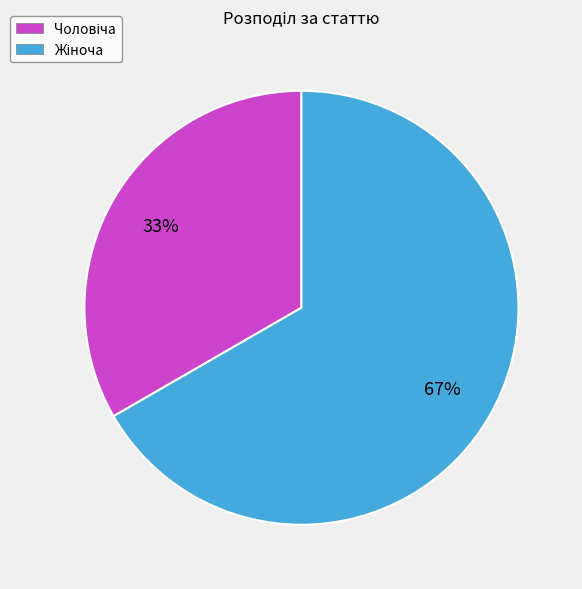

To the nearest percent, what is the average slice percentage?

50%